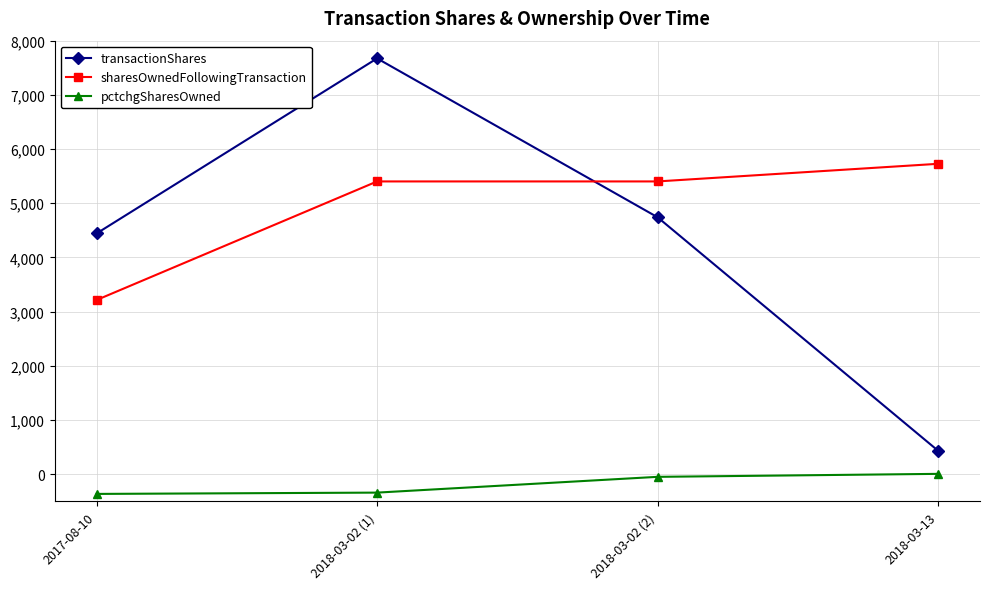

Where is pctchgSharesOwned nearest to the value -177?

2018-03-02 (2)